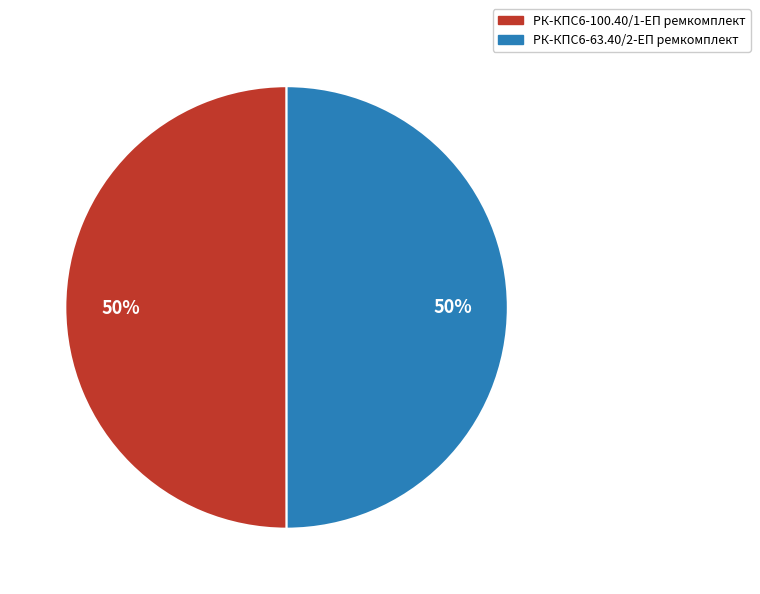

How many slices are in this pie chart?

2